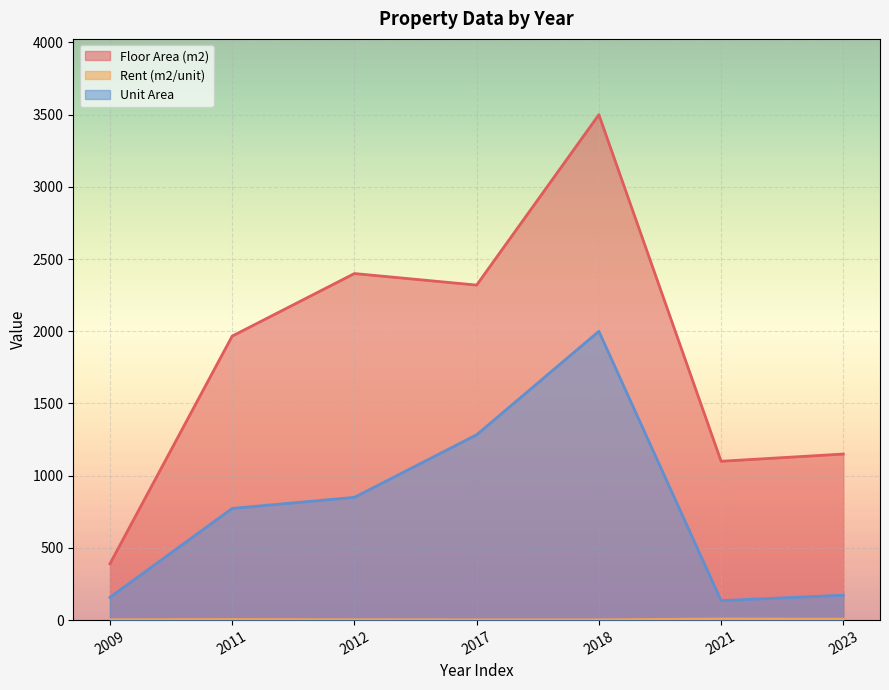

The Rent (m2/unit) series shows 3.1 at 2017. True or false?

True